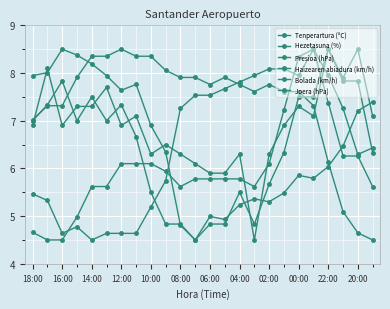

Count the number of categories in the chart.

24